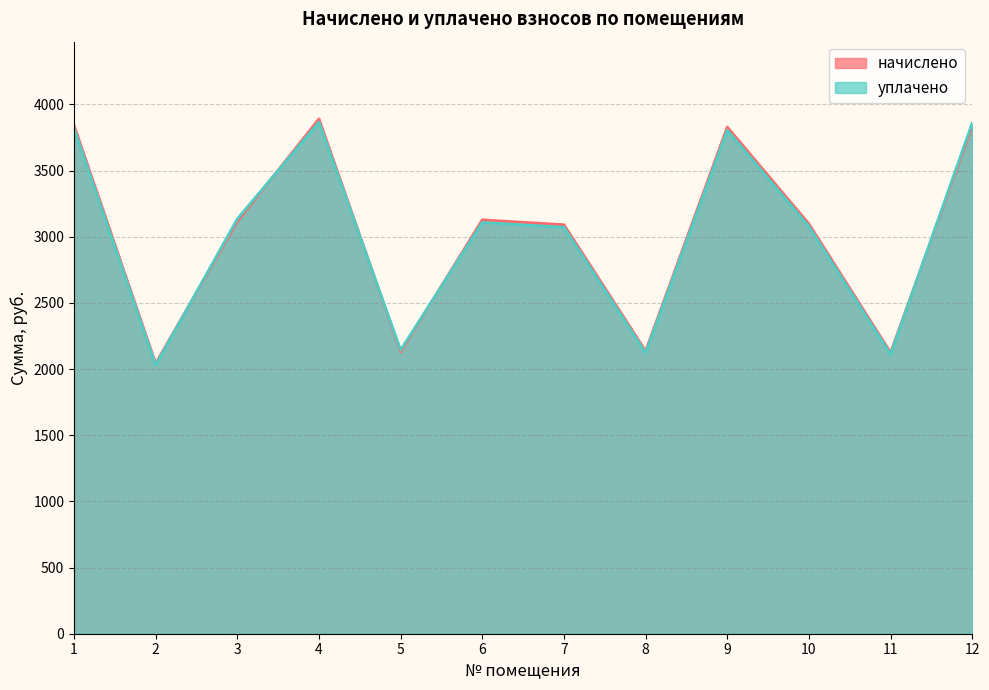

What is the sum of all начислено values?

36255.8